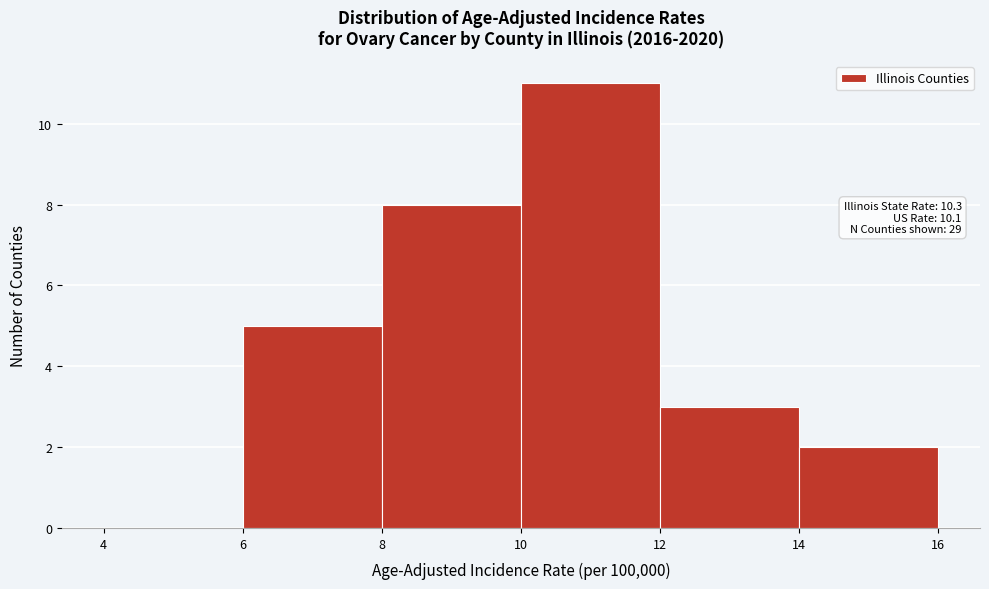

Which range on the x-axis has the tallest bar?

10 to 12